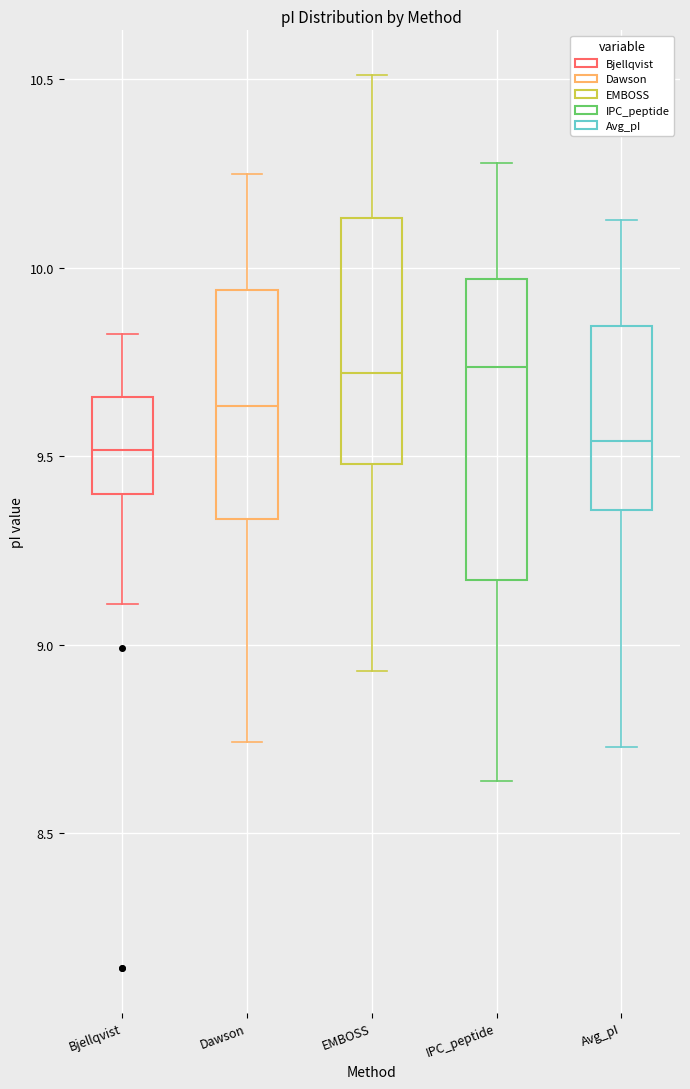

Reading left to right, transcribe this box plot: for each box, give where its median line is, the range the box spans, and where its two whiskers end, as read against the y-axis. The values are not printed on the chart, so give them approximately, as read against the axis.

Bjellqvist: median 9.50, box 9.40 to 9.65, whiskers 9.10 to 9.80
Dawson: median 9.65, box 9.35 to 9.95, whiskers 8.75 to 10.25
EMBOSS: median 9.70, box 9.50 to 10.15, whiskers 8.95 to 10.50
IPC_peptide: median 9.75, box 9.15 to 9.95, whiskers 8.65 to 10.30
Avg_pI: median 9.55, box 9.35 to 9.85, whiskers 8.75 to 10.15